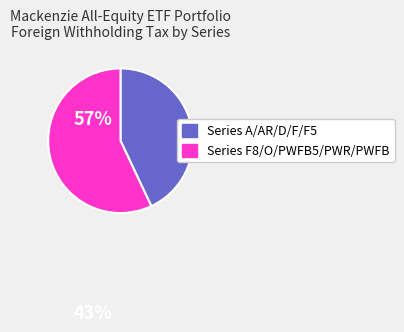

Is there a majority slice in this chart?

Yes